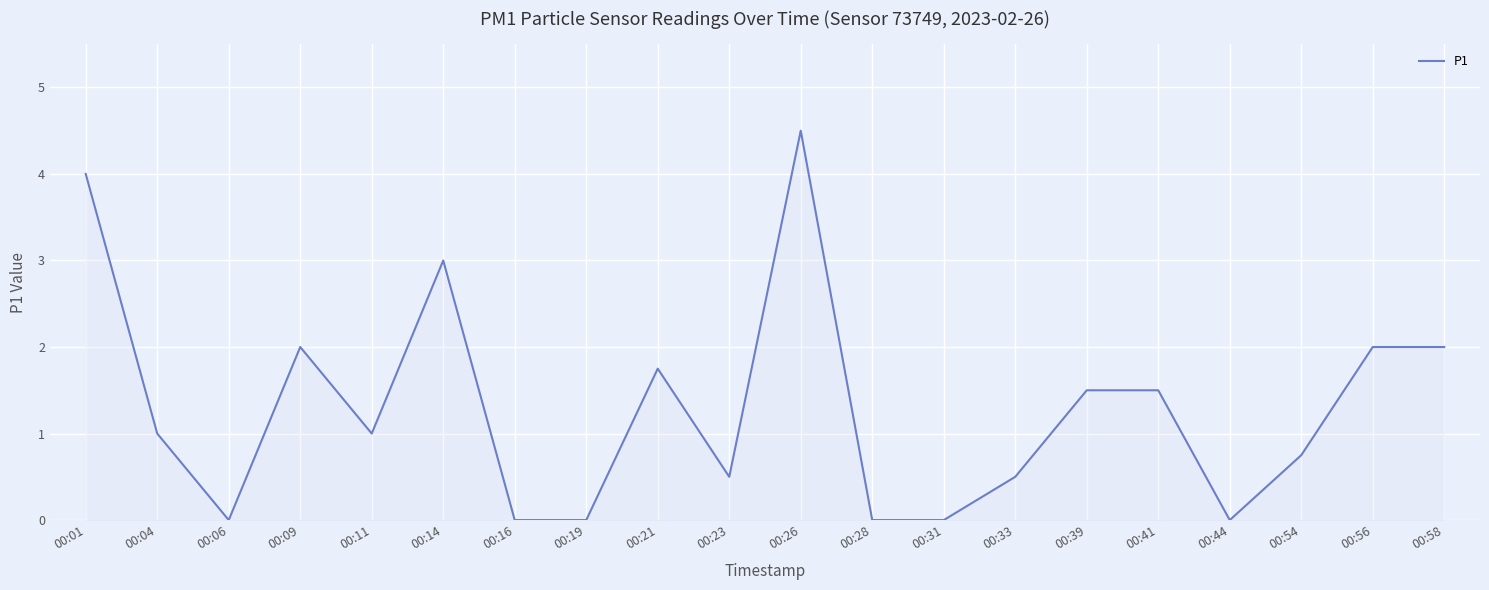

Which has a higher value, 00:14 or 00:33?

00:14